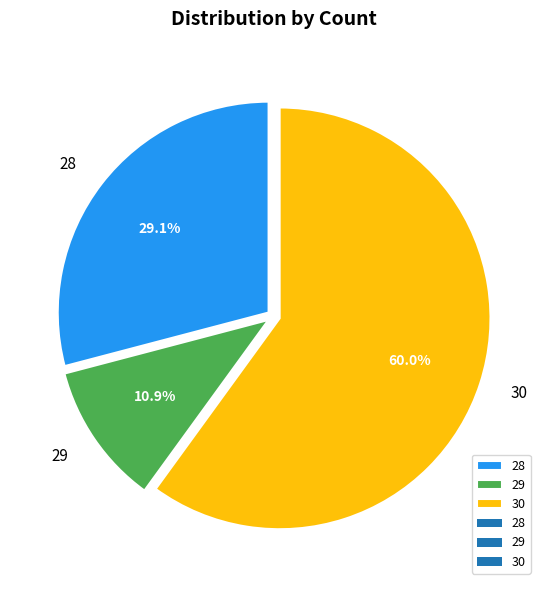

To the nearest percent, what percentage of the pie is 28?

29%